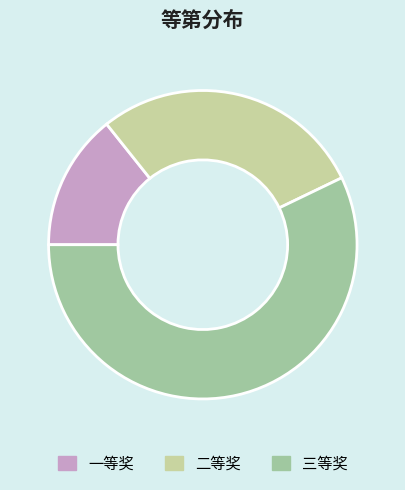

Between 一等奖 and 二等奖, which is larger?

二等奖